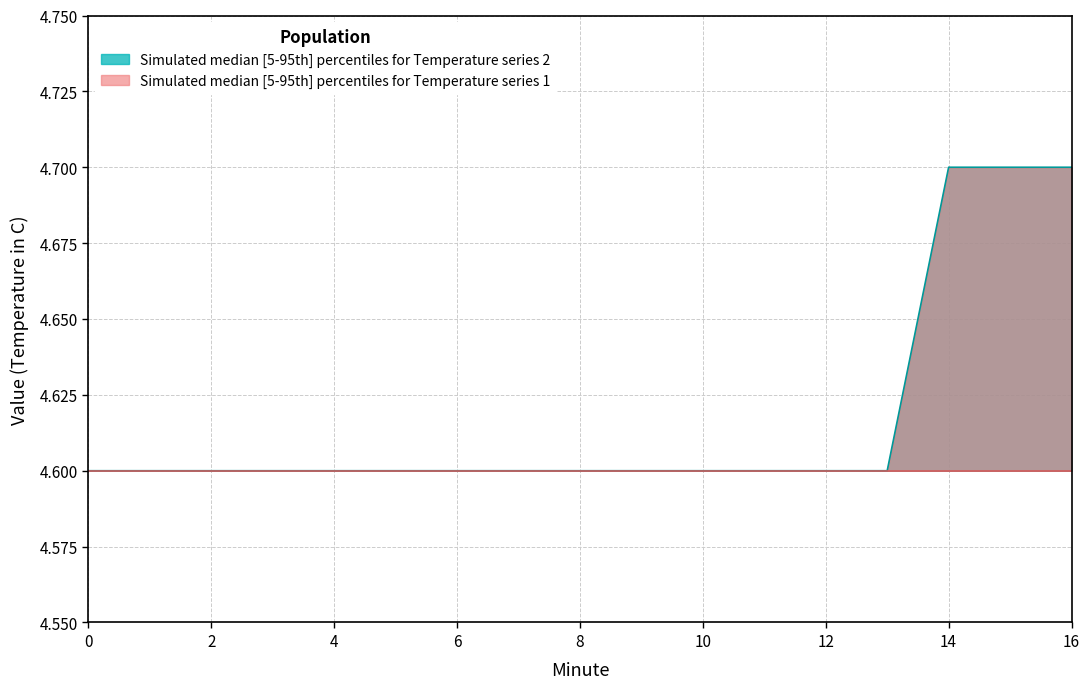

How many lines are shown in the chart?

1